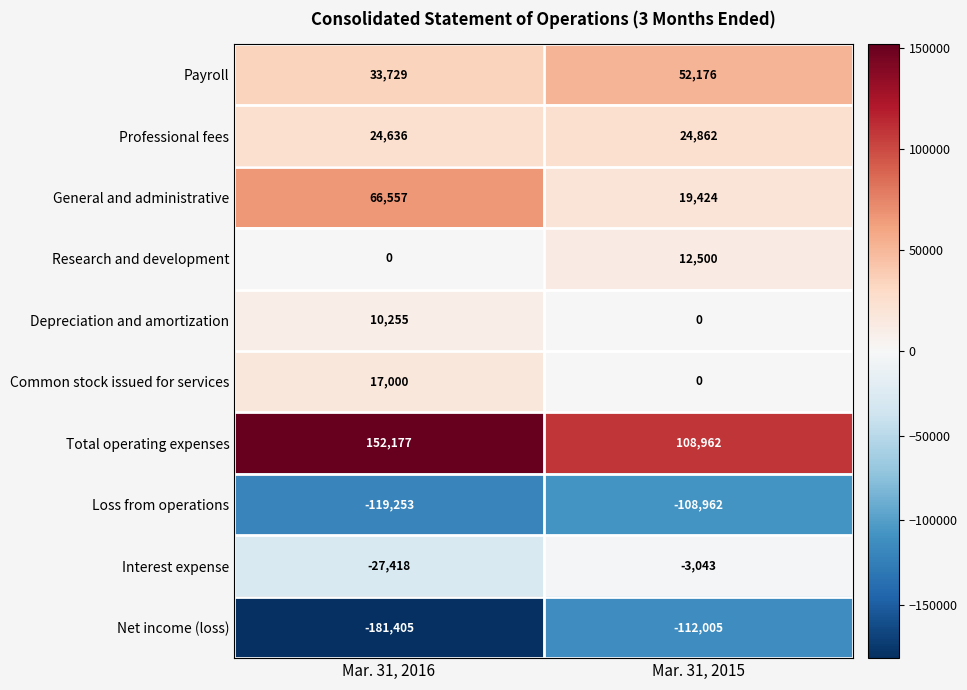

What is the approximate value of General and administrative at Mar. 31, 2016?

66557